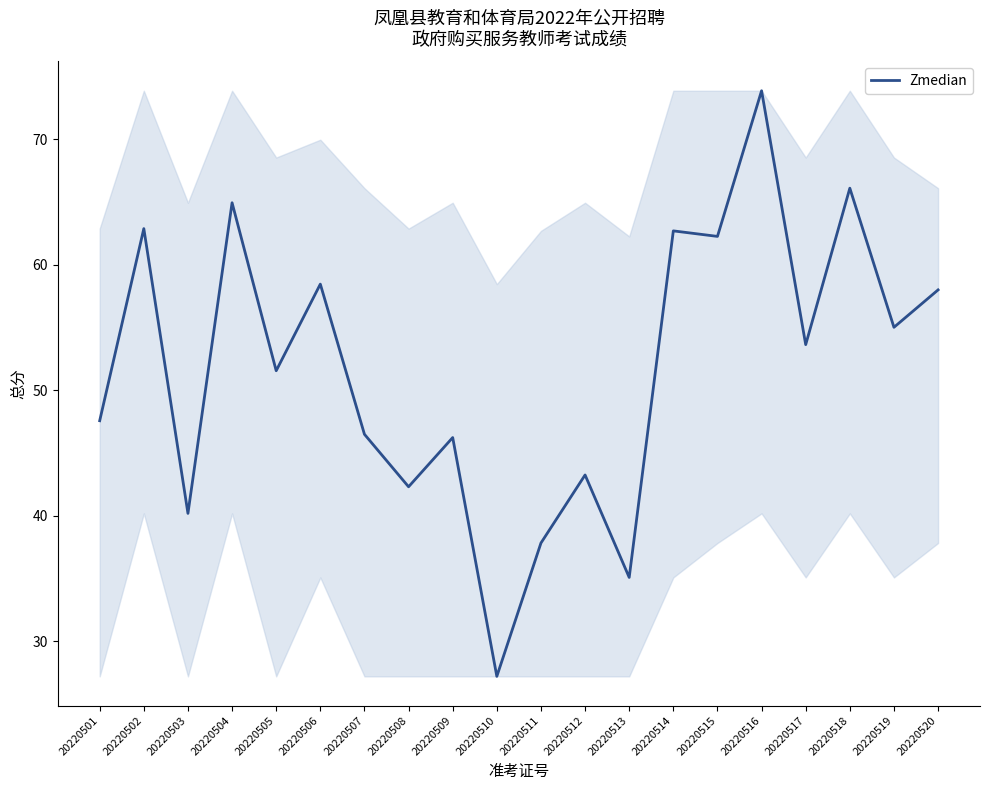

What is the maximum value shown in the chart?

73.9